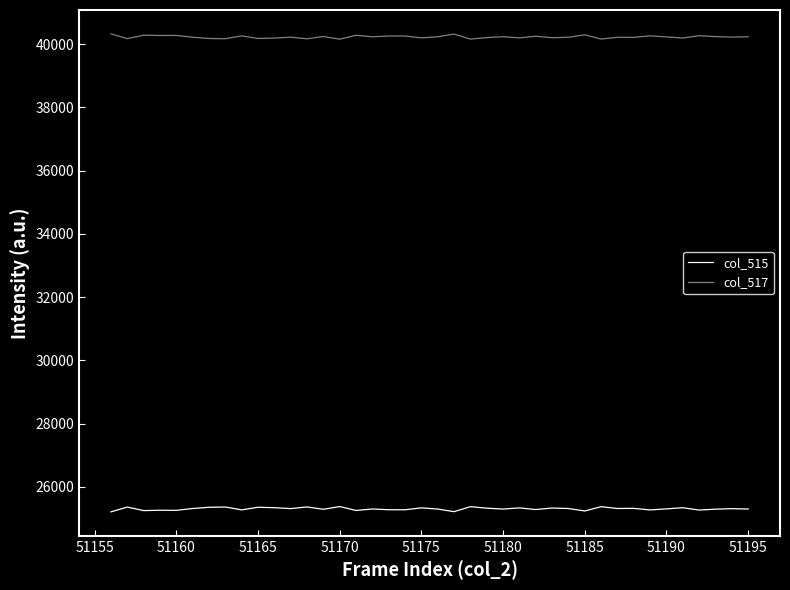

List the series in order of their overall mean, lowest first.

col_515, col_517